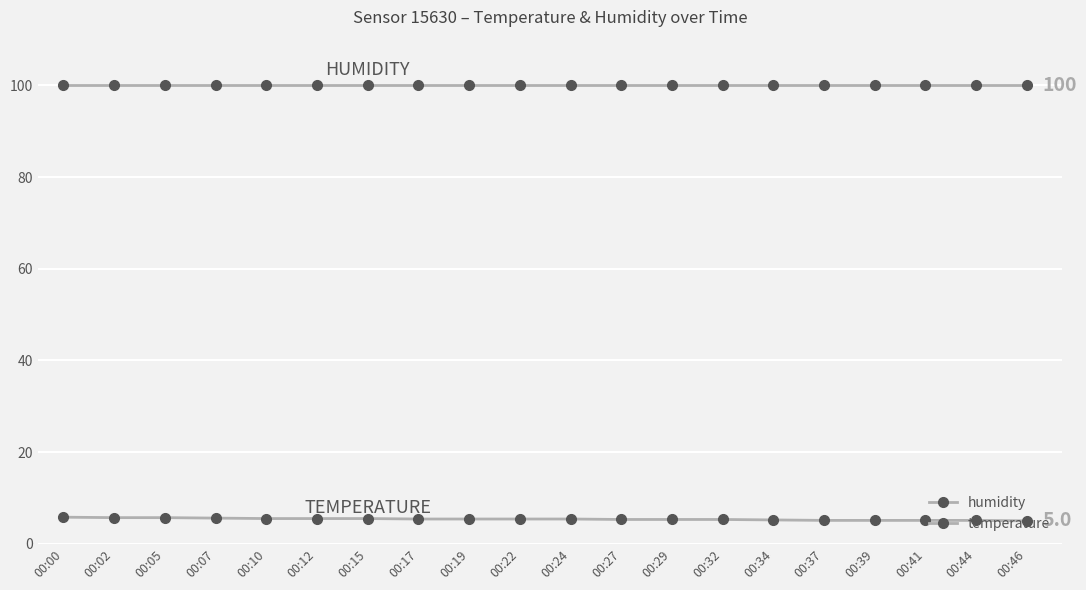

True or false: temperature has more than 2 points higher than both neighbors.

False